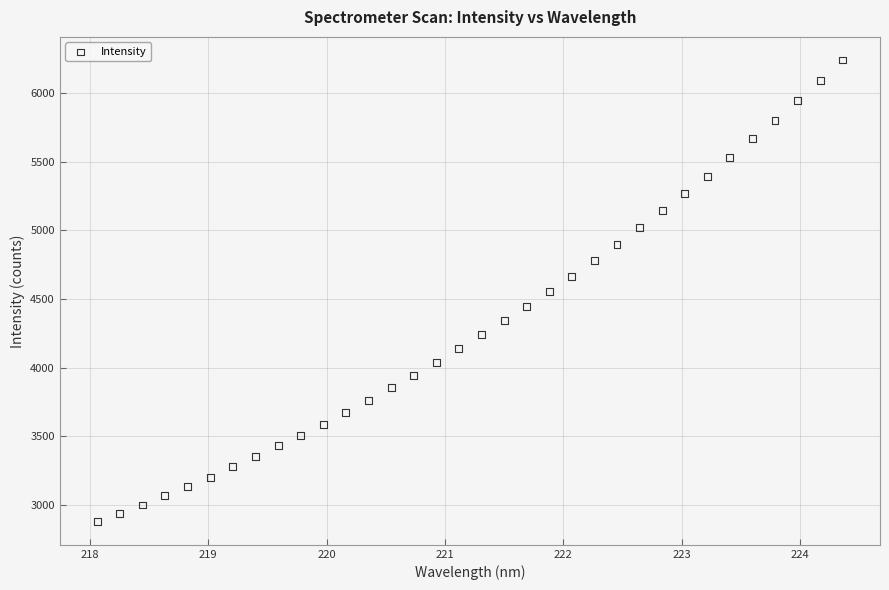

What is the range of X values (max minus min)?

6.3